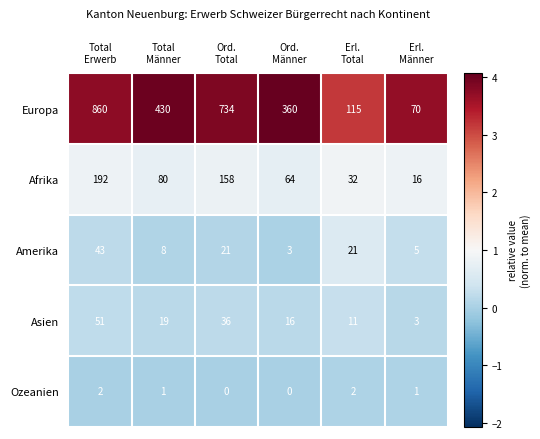

Which series has the widest spread of values?

Europa